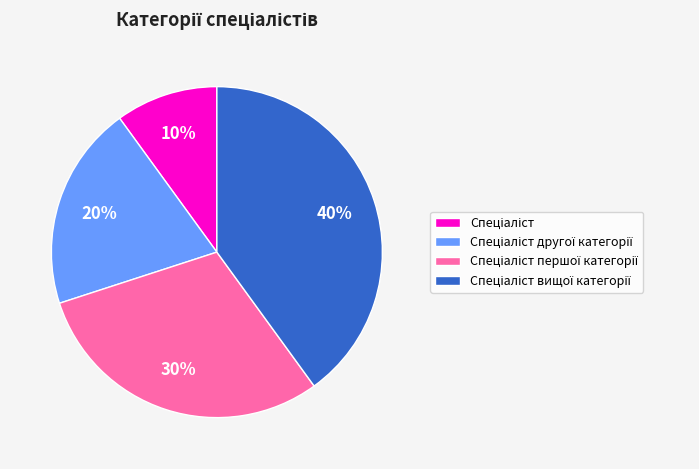

To the nearest percent, what is the average slice percentage?

25%